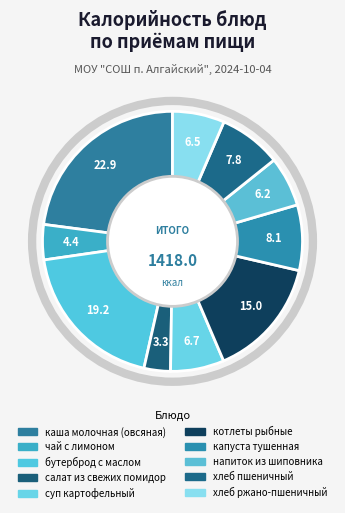

Count the number of slices in the pie.

10